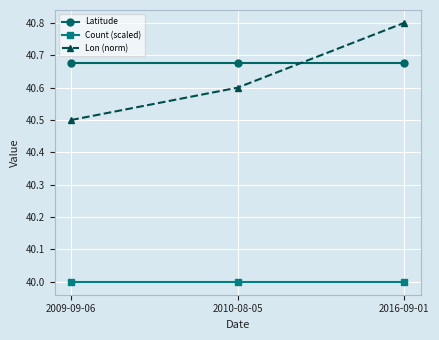

List the series in order of their peak value, lowest first.

Count (scaled), Latitude, Lon (norm)